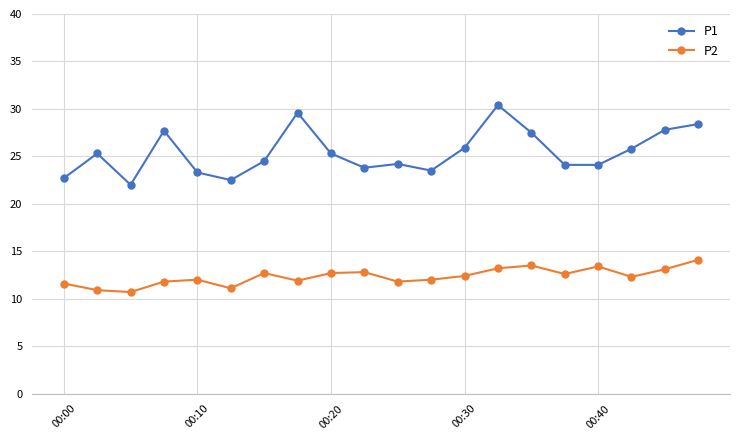

True or false: P1 has more than 0 interior local peaks.

True